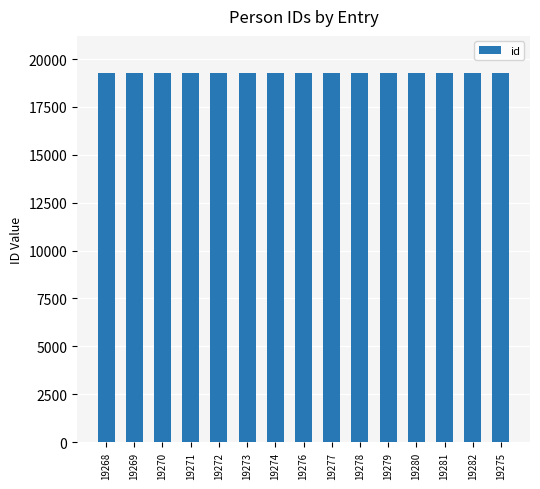

How many data points does each series have?

15